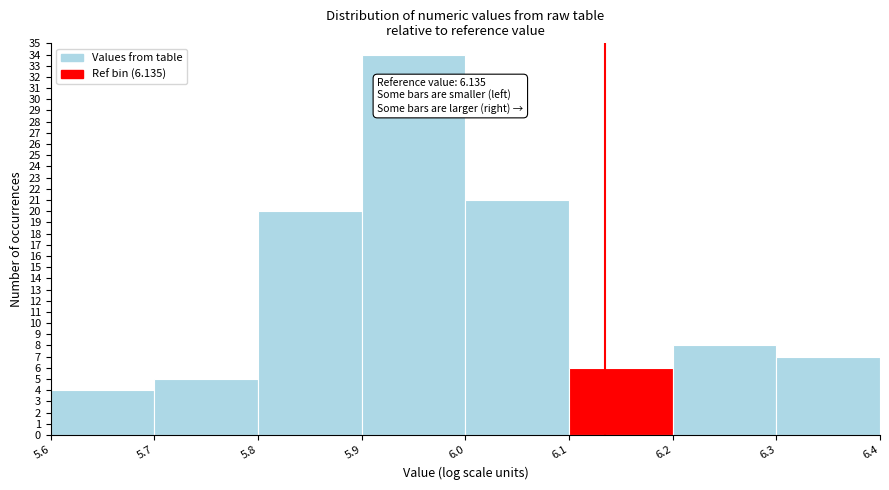

Over which range of the x-axis is the bar tallest?

5.9 to 6.0